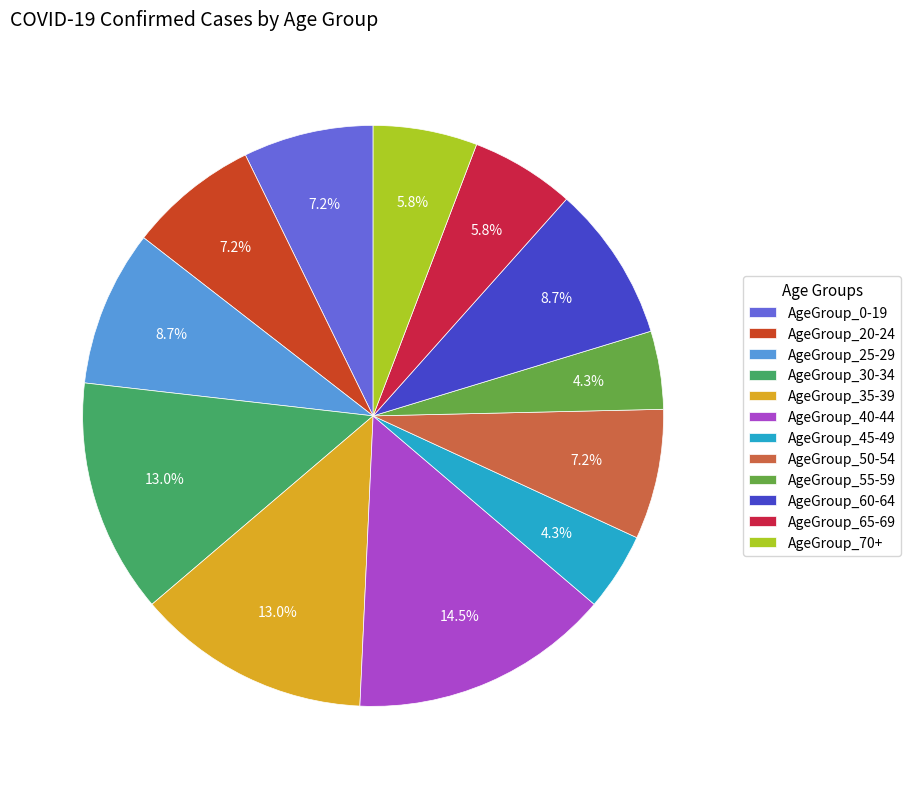

Which category has the biggest portion of the pie?

AgeGroup_40-44